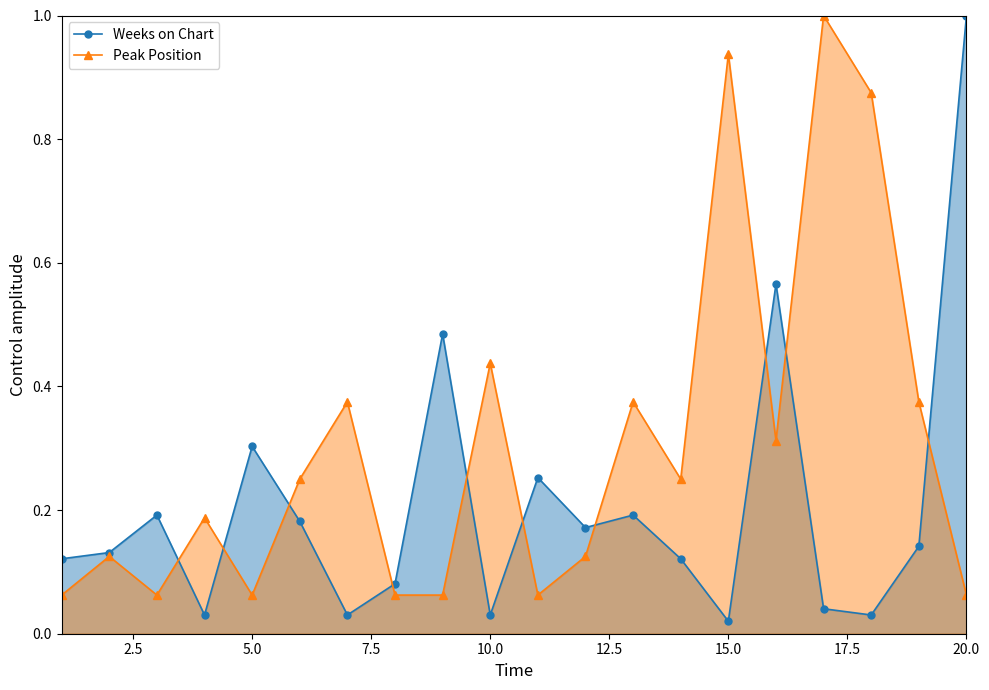

The value of Weeks on Chart at 5.0 is 0.3. True or false?

True